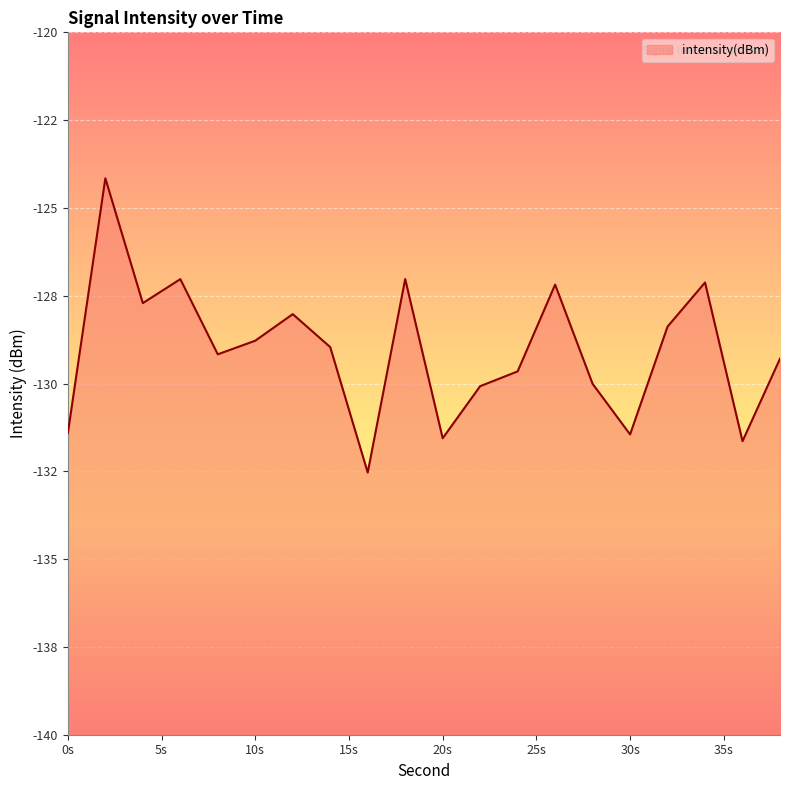

Does the chart display data point markers on the line(s)?

No